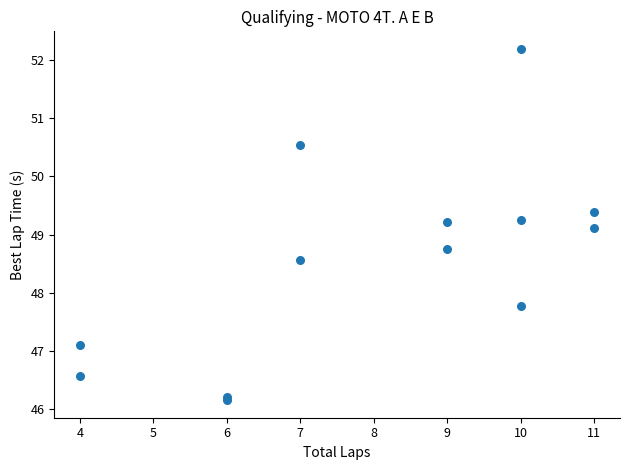

What Y value in the scatter plot is closest to 49?

49.1